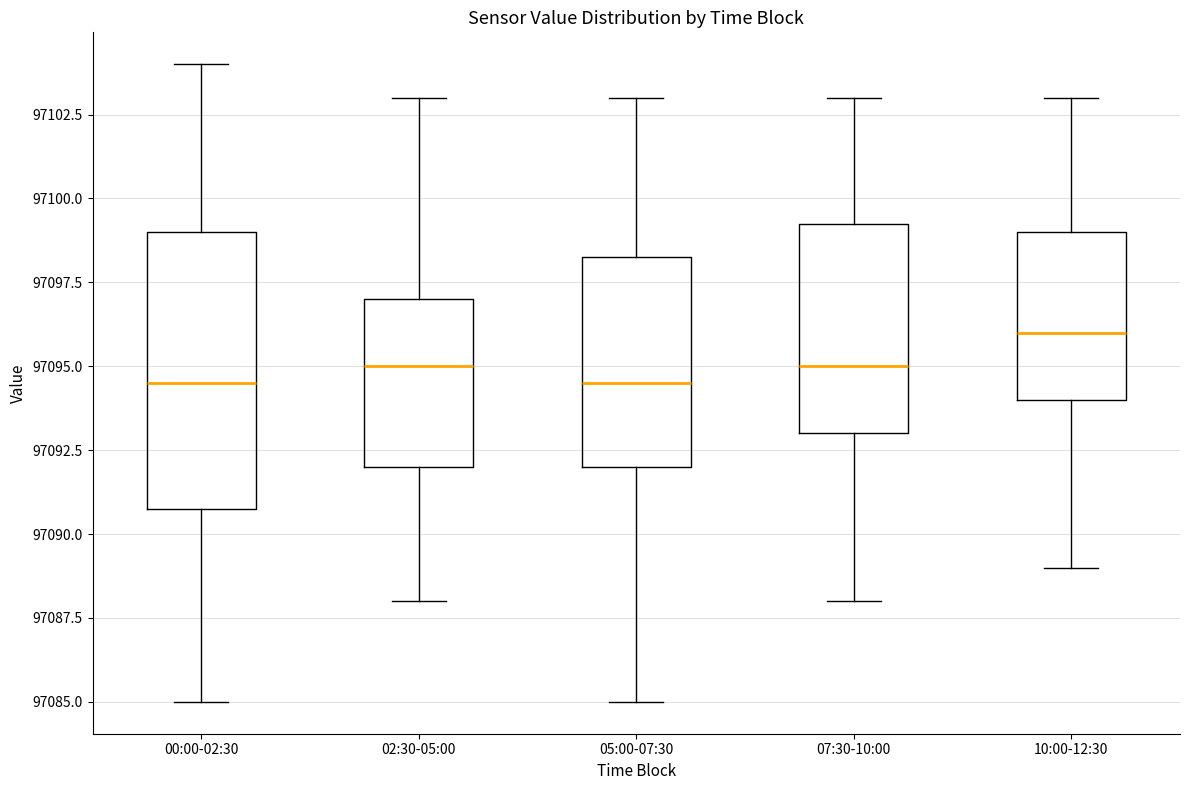

Reading left to right, transcribe this box plot: for each box, give where its median line is, the range the box spans, and where its two whiskers end, as read against the y-axis. The values are not printed on the chart, so give them approximately, as read against the axis.

00:00-02:30: median 97094.5, box 97091.0 to 97099.0, whiskers 97085.0 to 97104.0
02:30-05:00: median 97095.0, box 97092.0 to 97097.0, whiskers 97088.0 to 97103.0
05:00-07:30: median 97094.5, box 97092.0 to 97098.5, whiskers 97085.0 to 97103.0
07:30-10:00: median 97095.0, box 97093.0 to 97099.5, whiskers 97088.0 to 97103.0
10:00-12:30: median 97096.0, box 97094.0 to 97099.0, whiskers 97089.0 to 97103.0